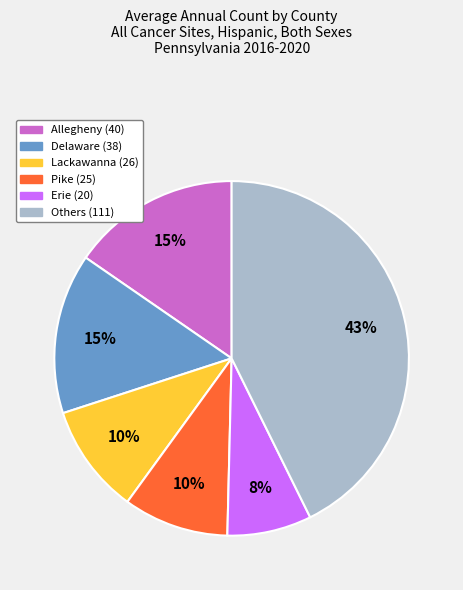

Is there any slice that represents more than half of the pie?

No